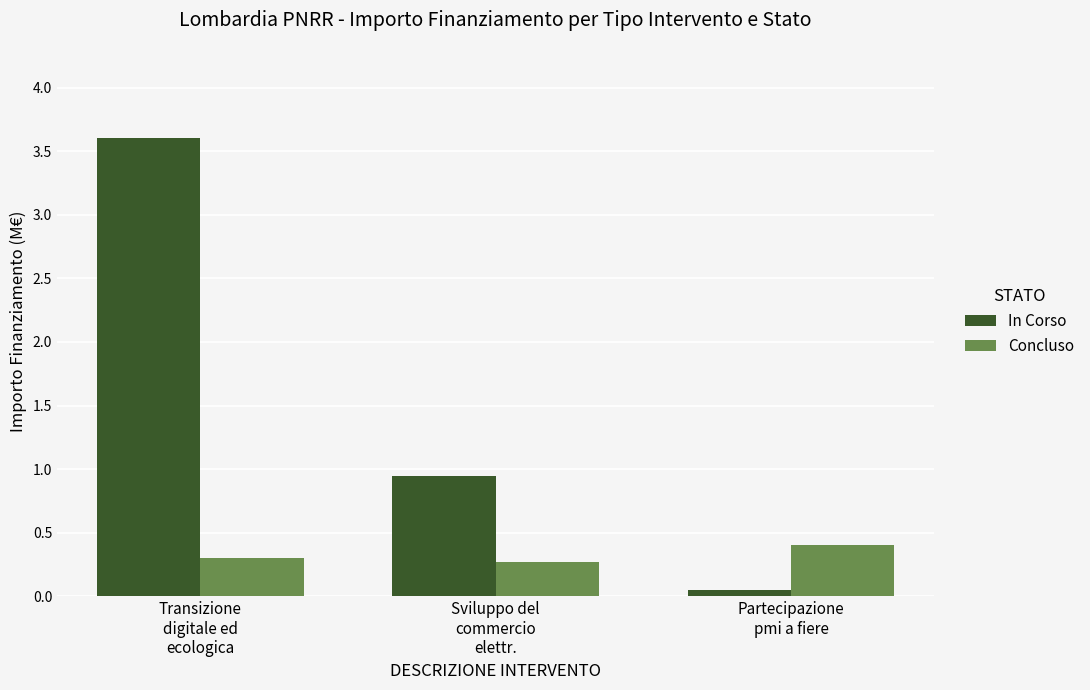

What are all the series names shown in the legend?

In Corso, Concluso